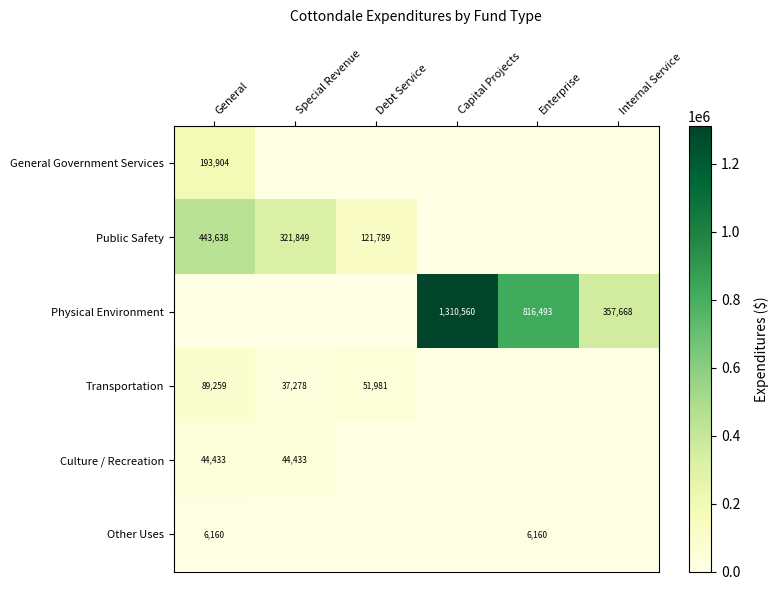

True or false: Other Uses has a value of 3611 at General.

False